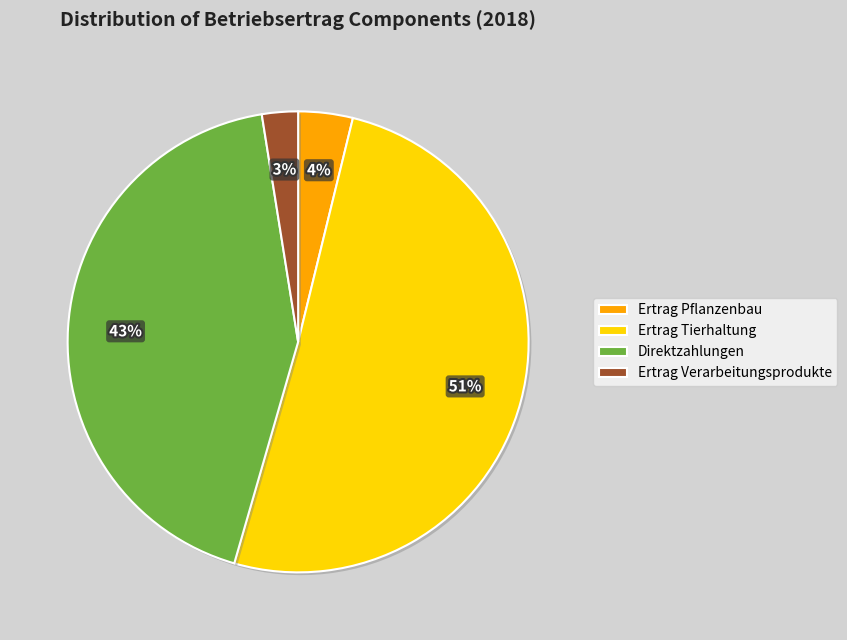

What percentage is the Direktzahlungen slice, to the nearest percent?

43%